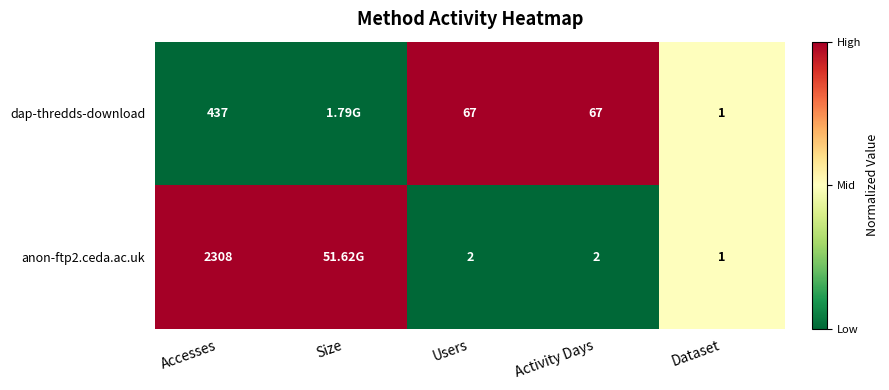

What is the difference between the highest and lowest values at Activity Days?

65